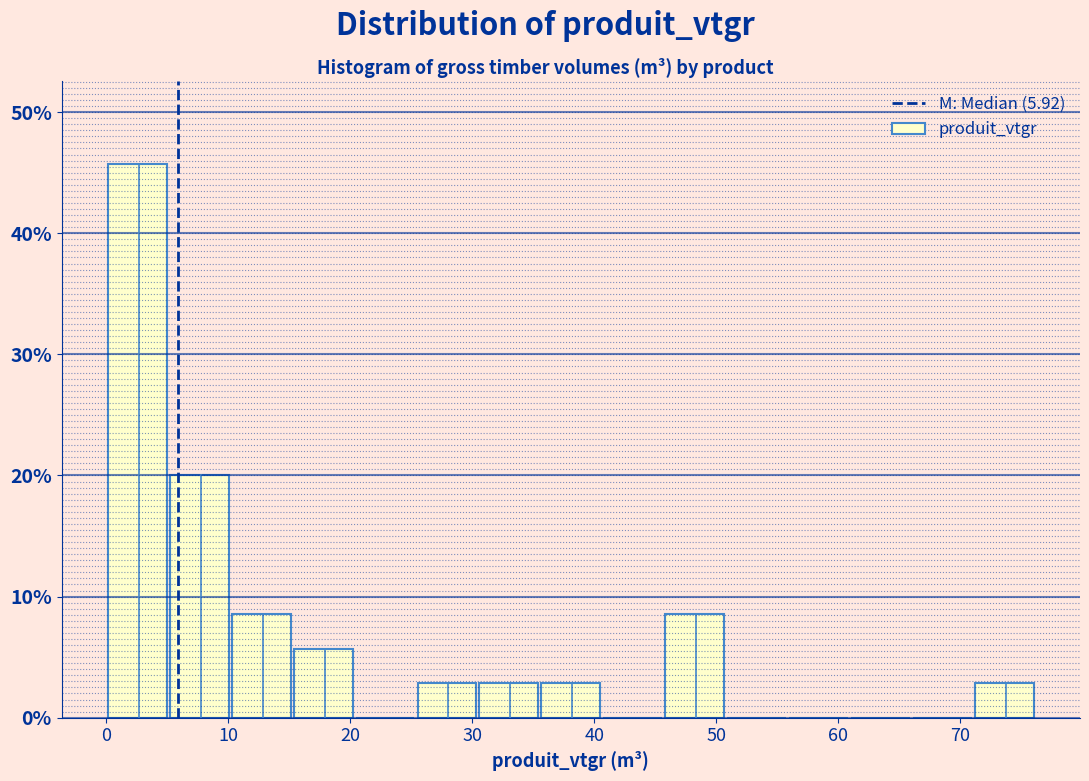

Which range on the x-axis has the tallest bar?

0 to 5